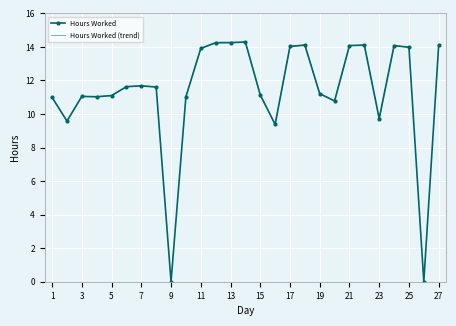

True or false: Hours Worked has more than 1 points higher than both neighbors.

True